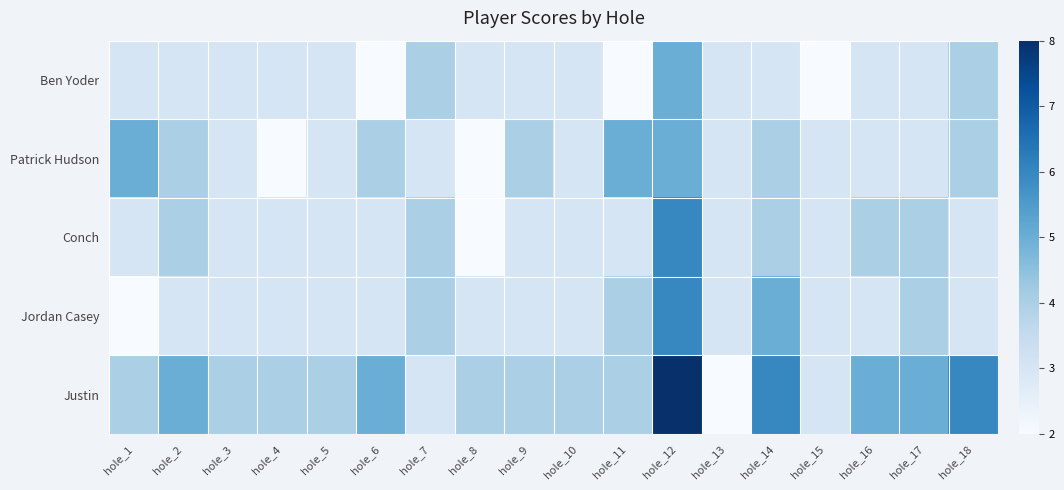

At which category does the chart reach its minimum across all series?

hole_6